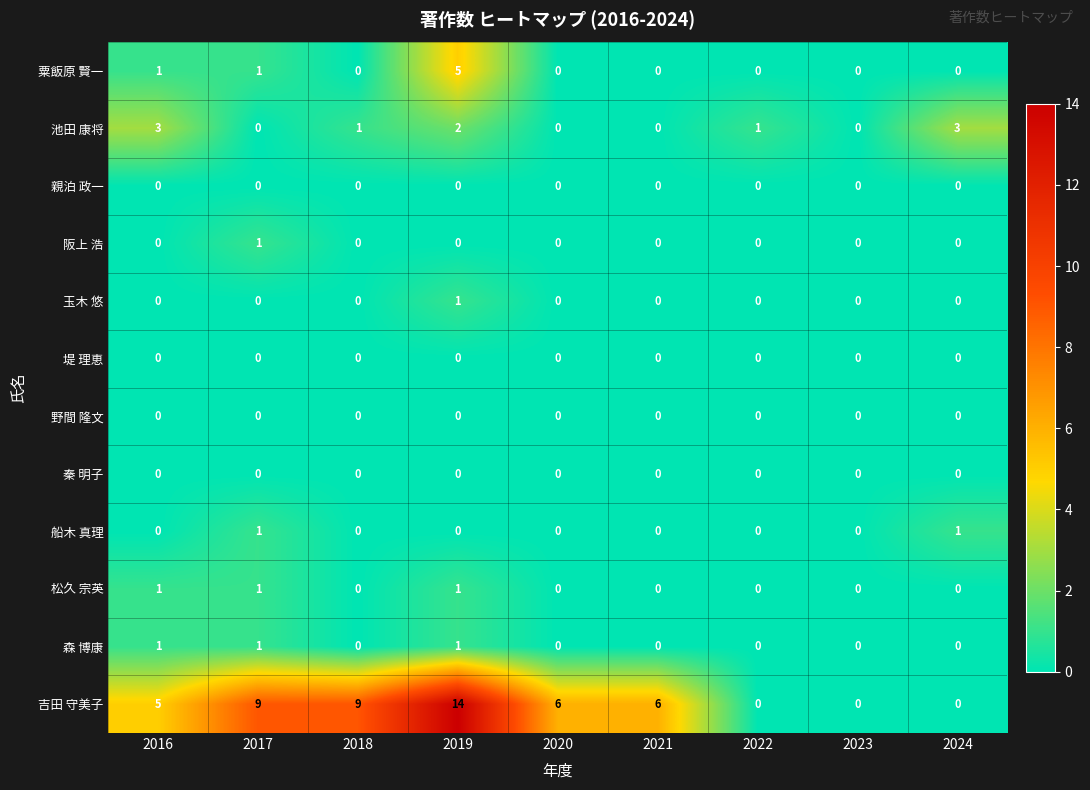

What is the total value across all series at 2021?

6